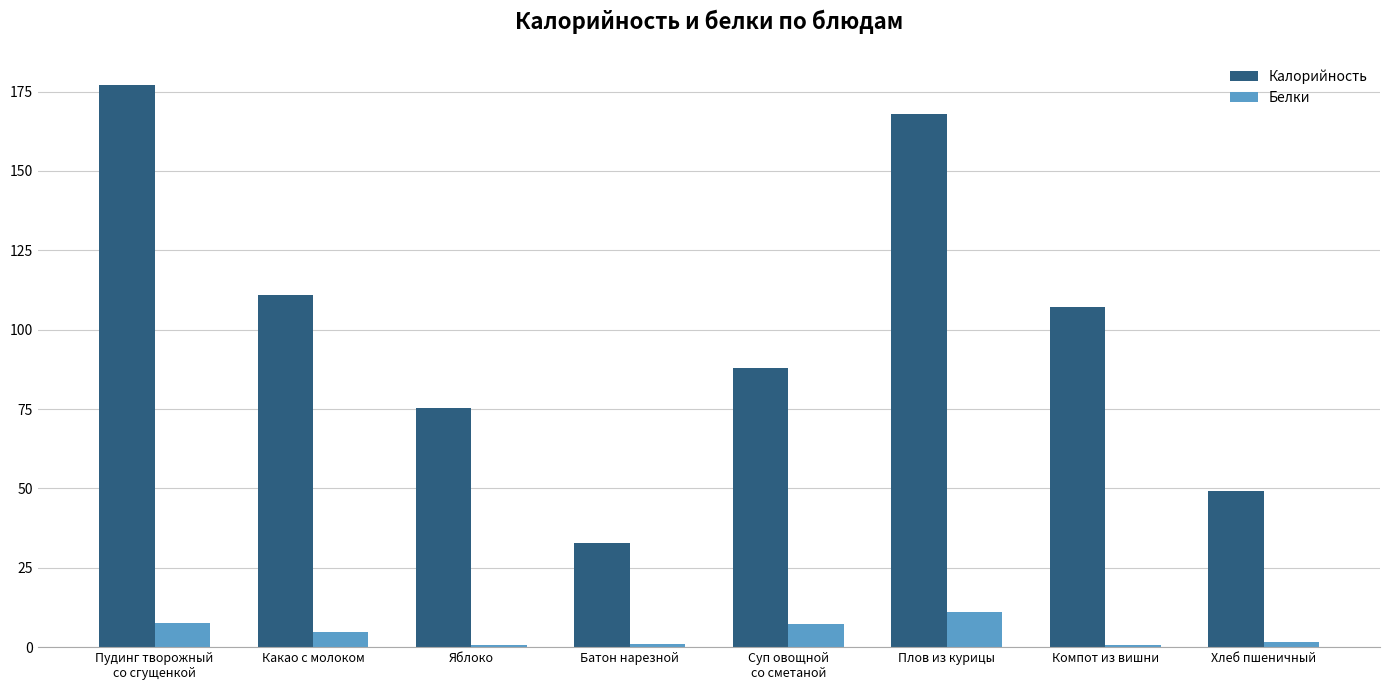

What is the maximum value shown in the chart?

177.0